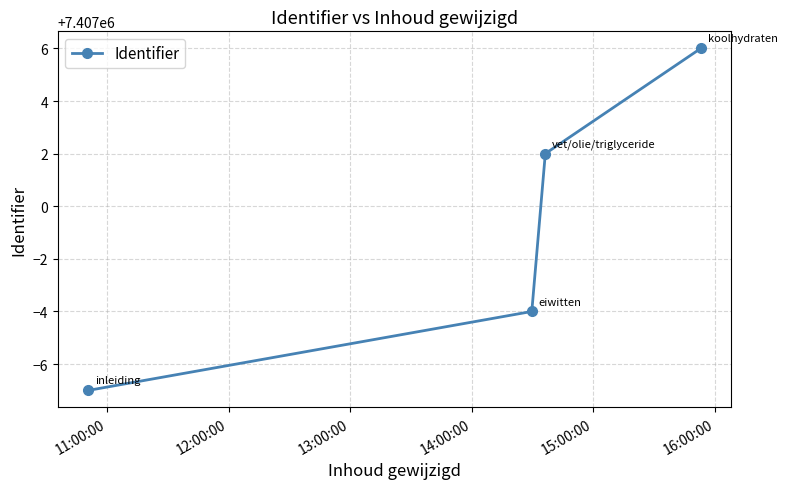

What is the difference between the second highest and second lowest values?

6